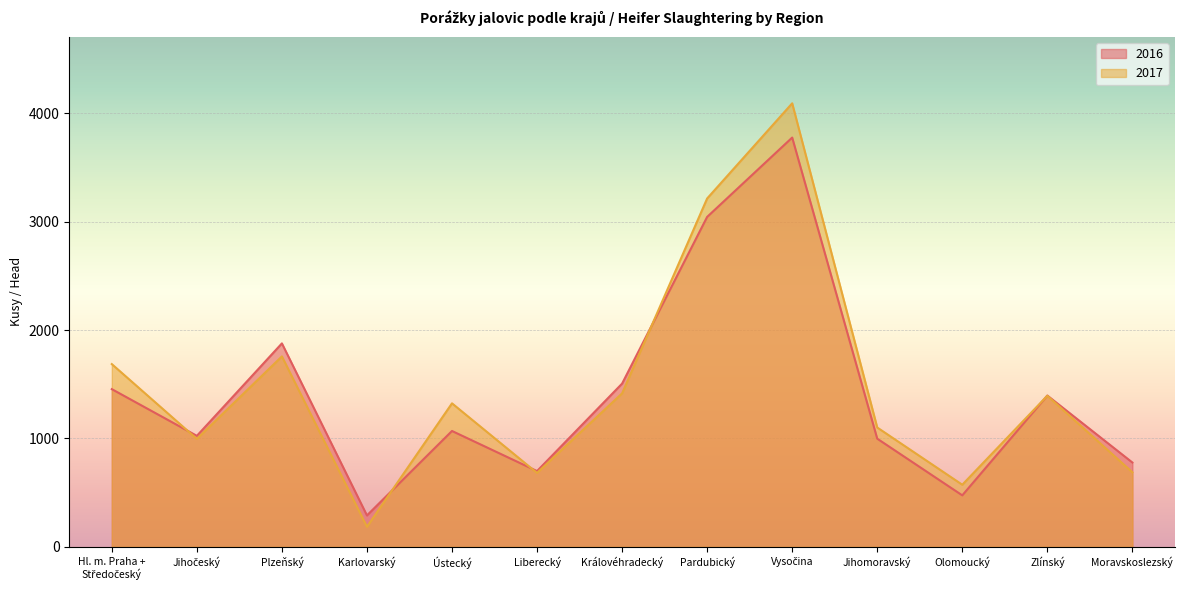

Which series changed the most between Jihočeský and Plzeňský?

2016